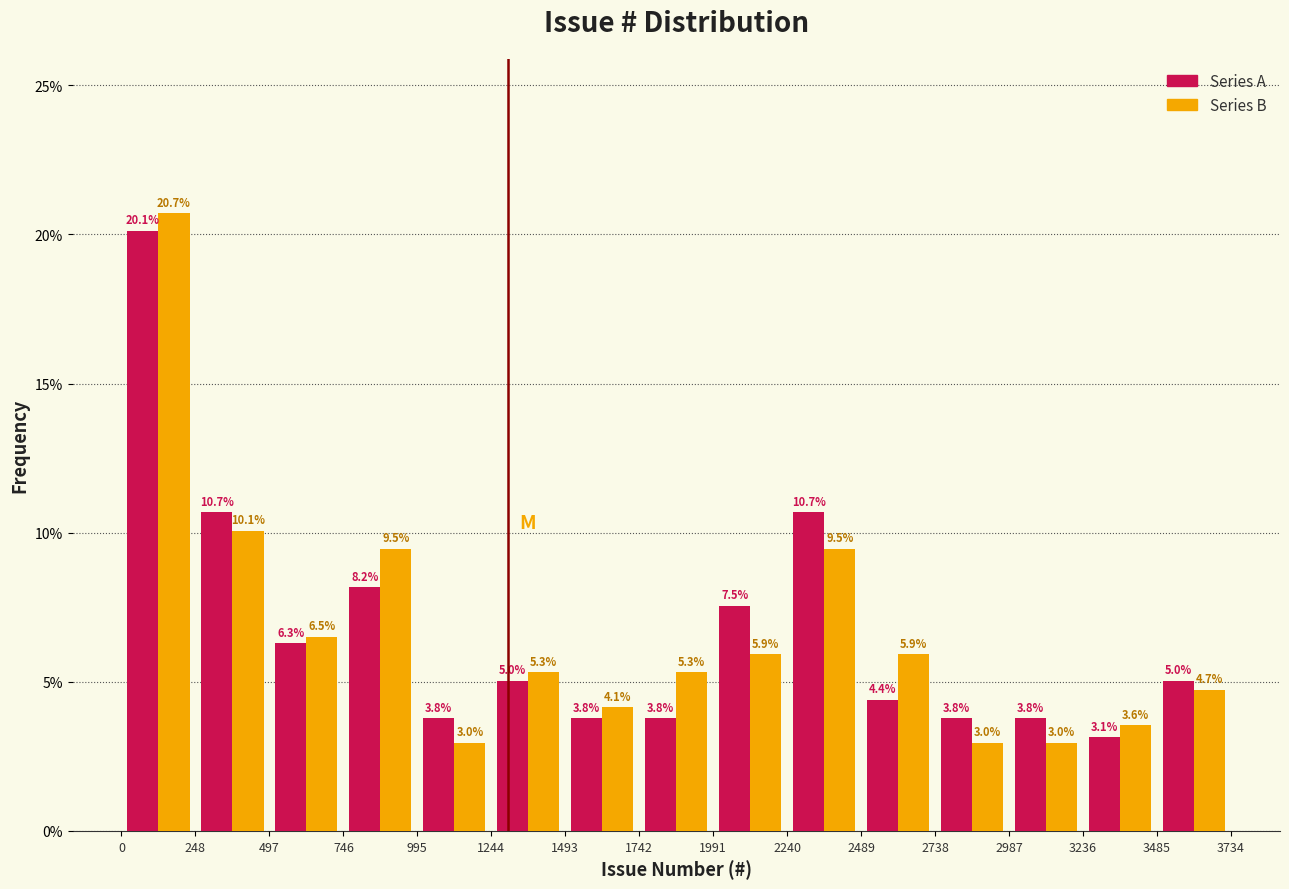

Reading left to right, transcribe this chart: for each range on the x-axis, give the height of each series' bar.

0 to 248: Series A=20.1	Series B=20.7
248 to 497: Series A=10.7	Series B=10.1
497 to 746: Series A=6.3	Series B=6.5
746 to 995: Series A=8.2	Series B=9.5
995 to 1244: Series A=3.8	Series B=3.0
1244 to 1493: Series A=5.0	Series B=5.3
1493 to 1742: Series A=3.8	Series B=4.1
1742 to 1991: Series A=3.8	Series B=5.3
1991 to 2240: Series A=7.5	Series B=5.9
2240 to 2489: Series A=10.7	Series B=9.5
2489 to 2738: Series A=4.4	Series B=5.9
2738 to 2987: Series A=3.8	Series B=3.0
2987 to 3236: Series A=3.8	Series B=3.0
3236 to 3485: Series A=3.1	Series B=3.6
3485 to 3734: Series A=5.0	Series B=4.7